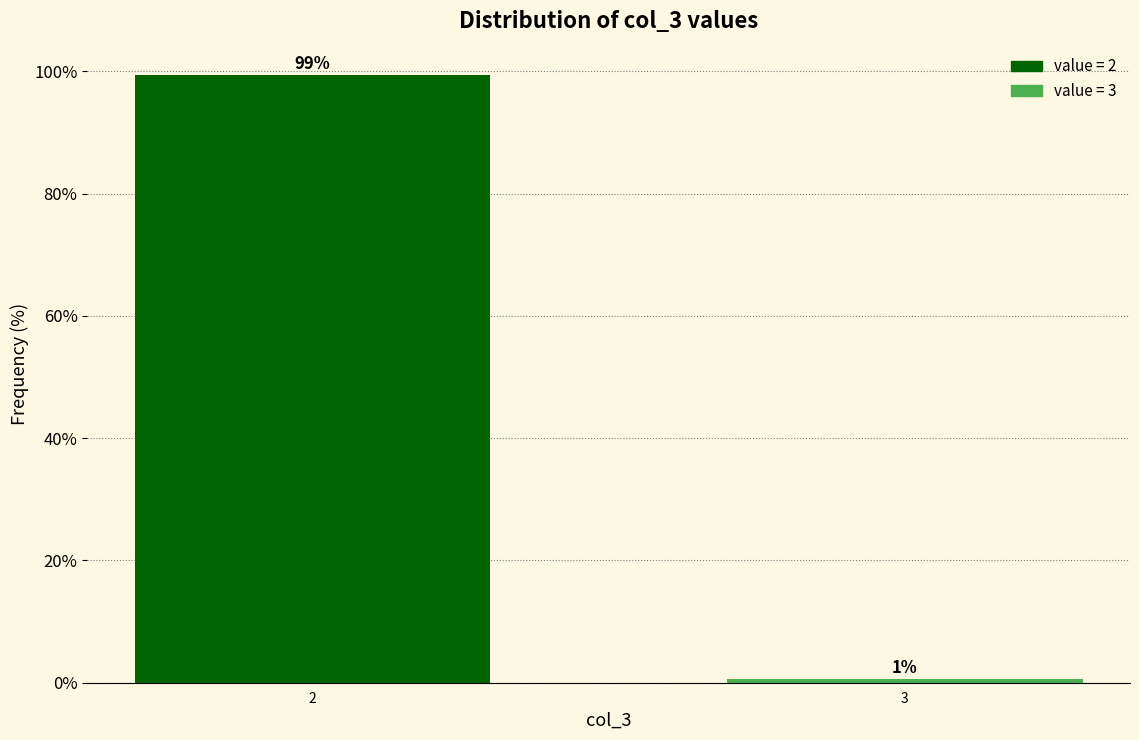

List the labels in order of value, largest first.

2, 3